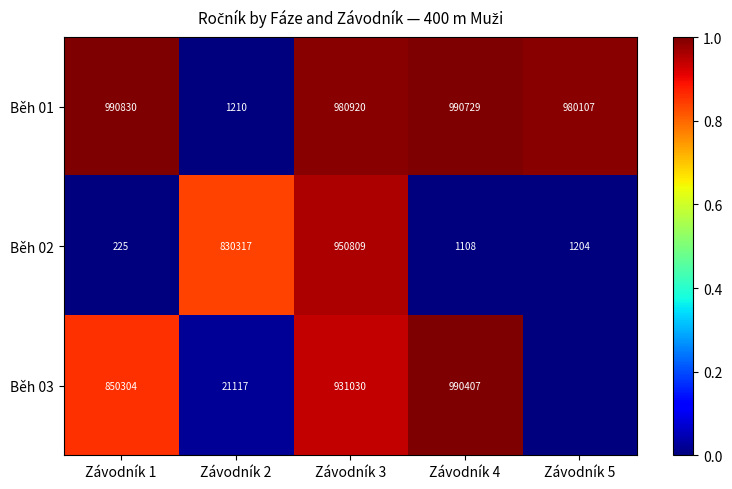

What is the difference between the Běh 01 values at Závodník 2 and Závodník 5?

978897